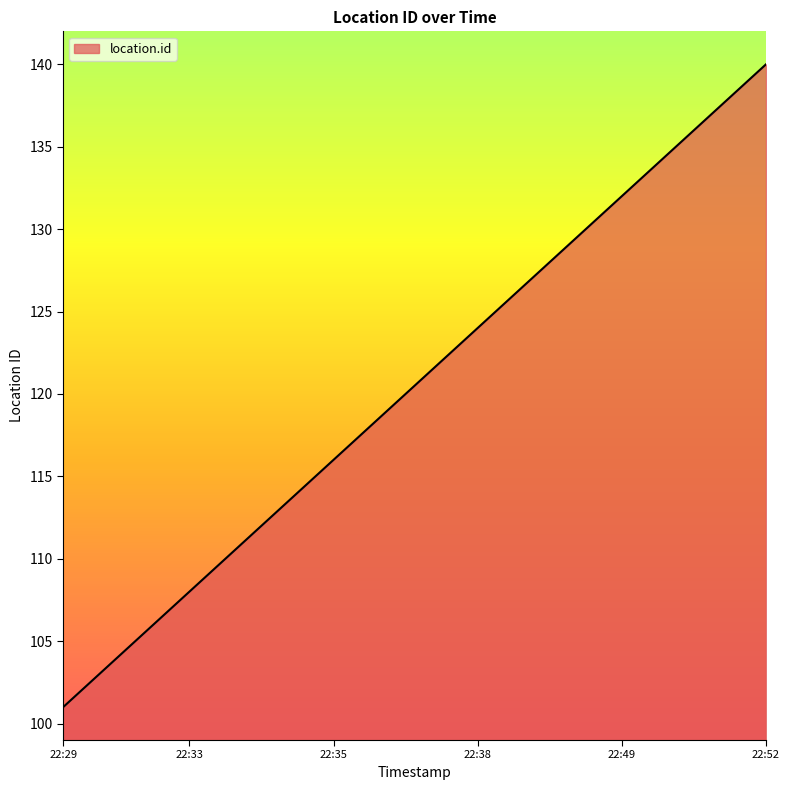

What is the sum of all values?

4820